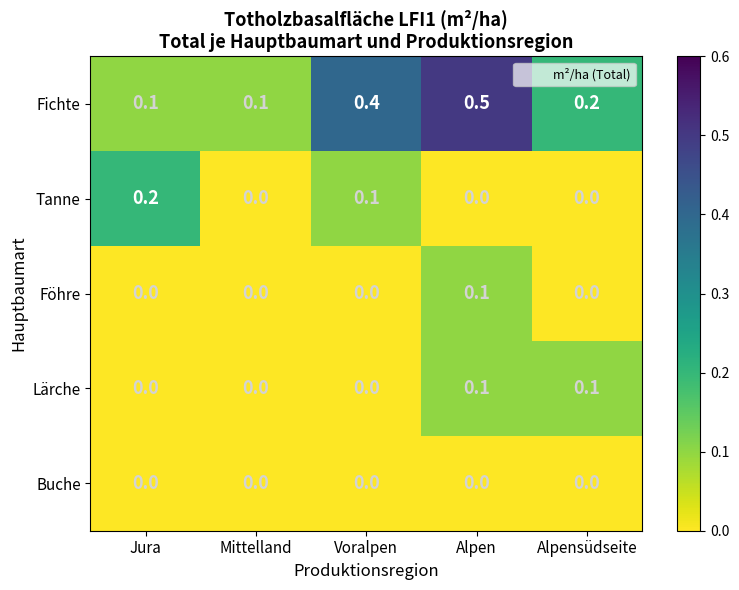

Reading left to right, what are all the values shown in this chart?

Fichte: Jura=0.1	Mittelland=0.1	Voralpen=0.4	Alpen=0.5	Alpensüdseite=0.2
Tanne: Jura=0.2	Mittelland=0.0	Voralpen=0.1	Alpen=0.0	Alpensüdseite=0.0
Föhre: Jura=0.0	Mittelland=0.0	Voralpen=0.0	Alpen=0.1	Alpensüdseite=0.0
Lärche: Jura=0.0	Mittelland=0.0	Voralpen=0.0	Alpen=0.1	Alpensüdseite=0.1
Buche: Jura=0.0	Mittelland=0.0	Voralpen=0.0	Alpen=0.0	Alpensüdseite=0.0